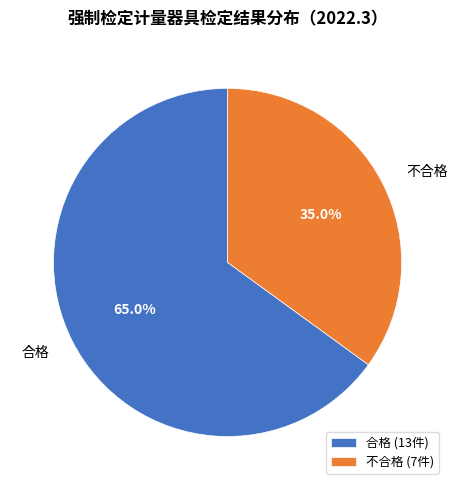

Which slice is the largest?

合格